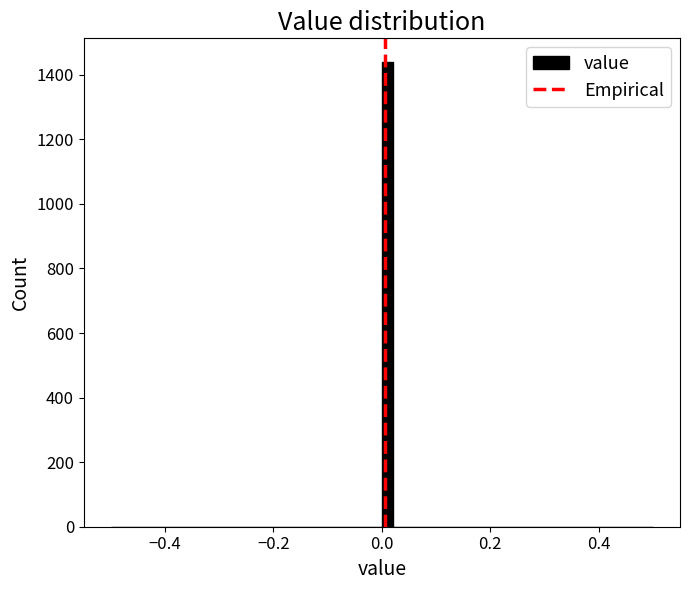

Around what value on the x-axis is the tallest bar? Give the approximate position of its centre, as read against the axis.

0.02